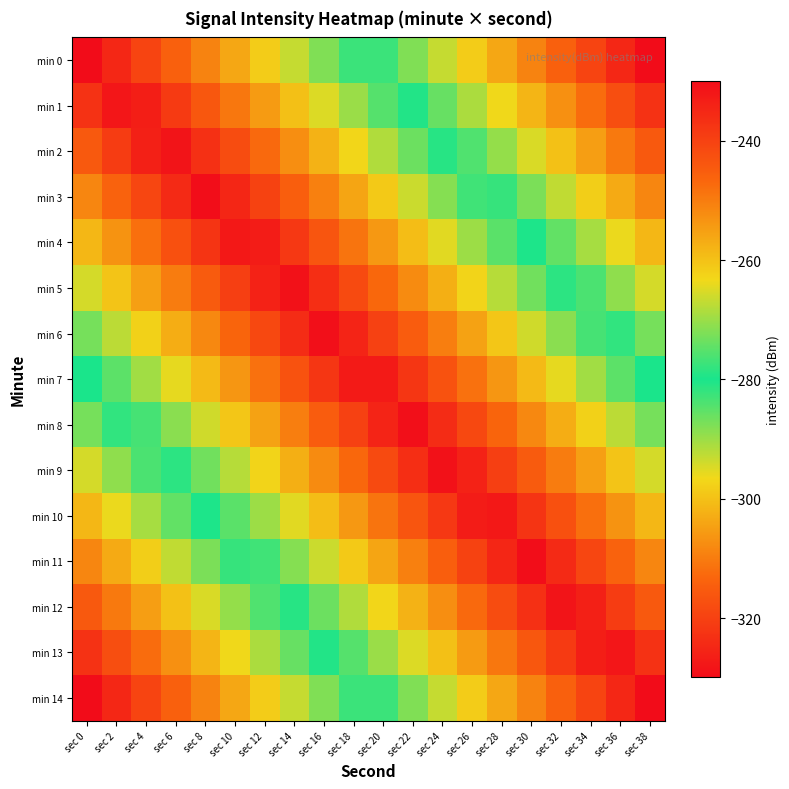

At which category is the sum across all series the highest?

sec 18